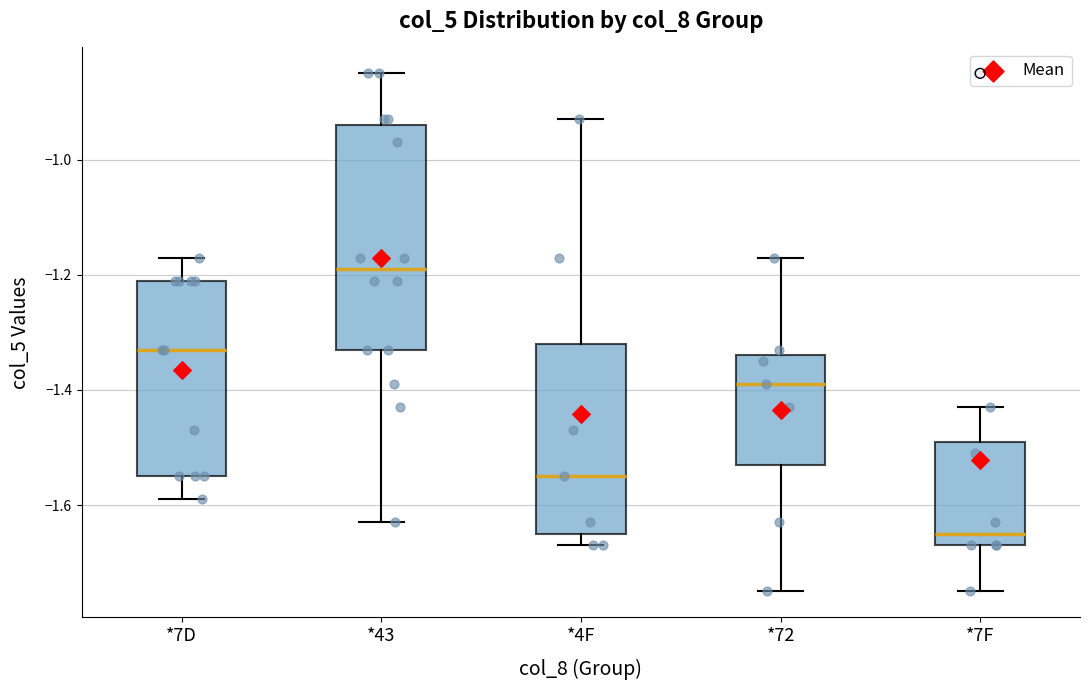

Reading left to right, read every box against the y-axis: the position of its median line, the range the box covers, and the ends of its whiskers. The values are not printed on the chart, so give them approximately, as read against the axis.

*7D: median -1.32, box -1.54 to -1.20, whiskers -1.58 to -1.16
*43: median -1.18, box -1.32 to -0.94, whiskers -1.62 to -0.84
*4F: median -1.54, box -1.64 to -1.32, whiskers -1.66 to -0.92
*72: median -1.38, box -1.52 to -1.34, whiskers -1.74 to -1.16
*7F: median -1.64, box -1.66 to -1.48, whiskers -1.74 to -1.42